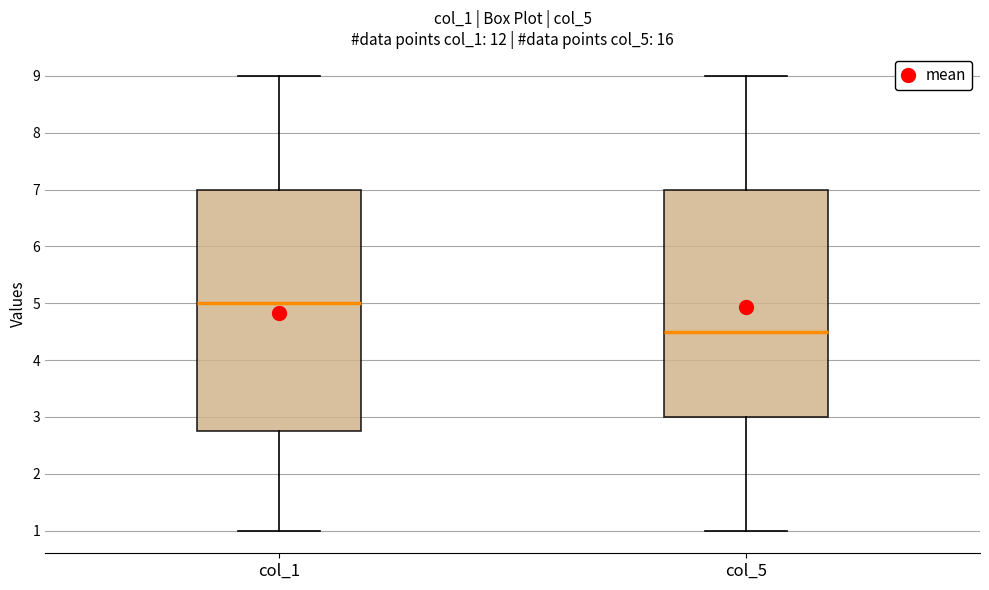

Where does the lower whisker of the box for col_5 end on the y-axis? The values are not printed on the chart, so give them approximately, as read against the axis.

1.0